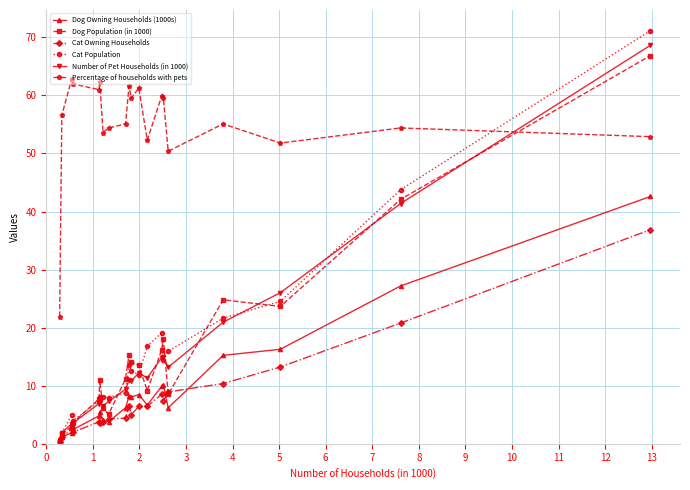

True or false: Cat Population has more than 0 points higher than both neighbors.

True